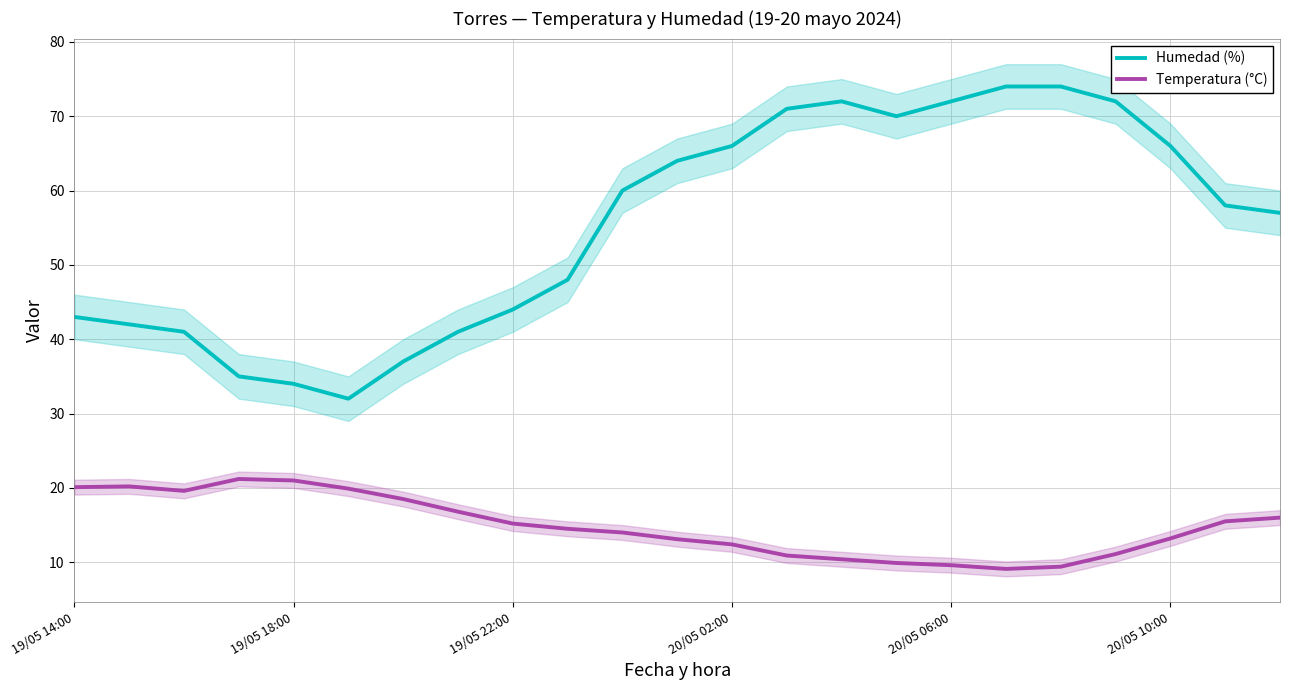

Which series has the largest total across all categories?

Humedad (%)